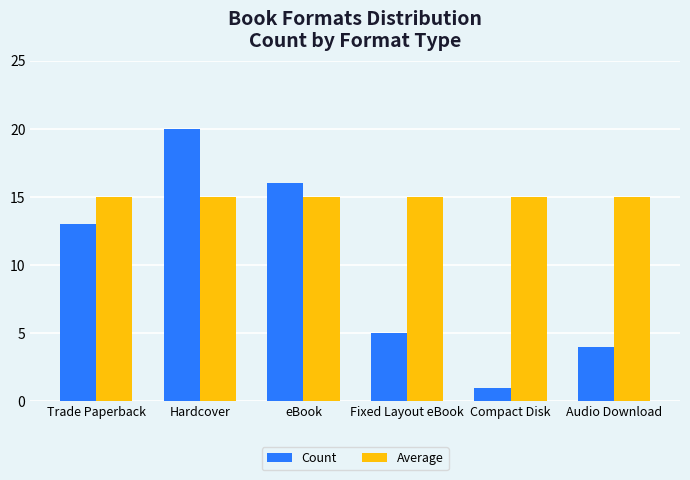

The value of Count at Compact Disk is 1. True or false?

True